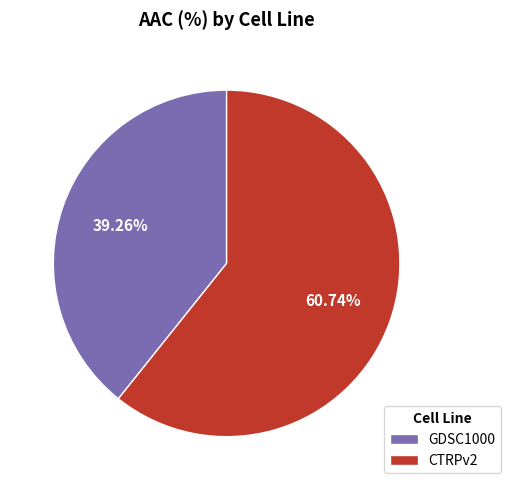

How many segments does this pie chart have?

2